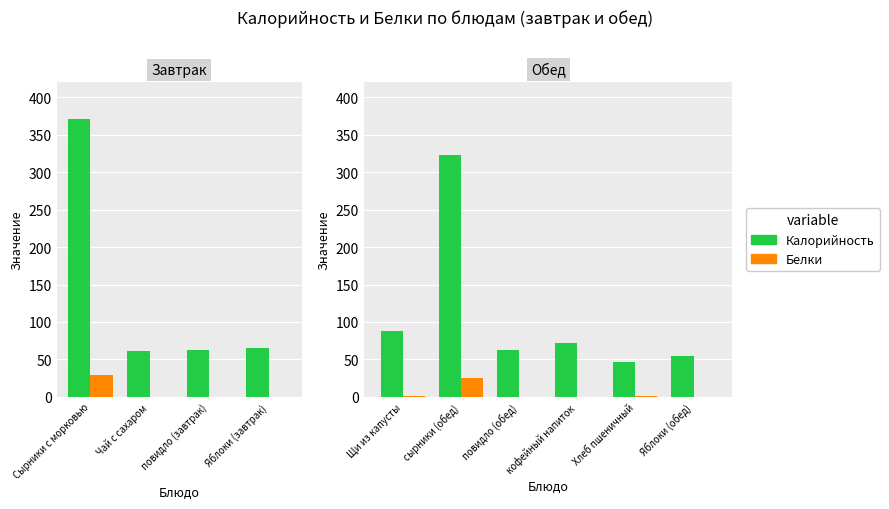

Which series has the largest range (max minus min)?

Калорийность